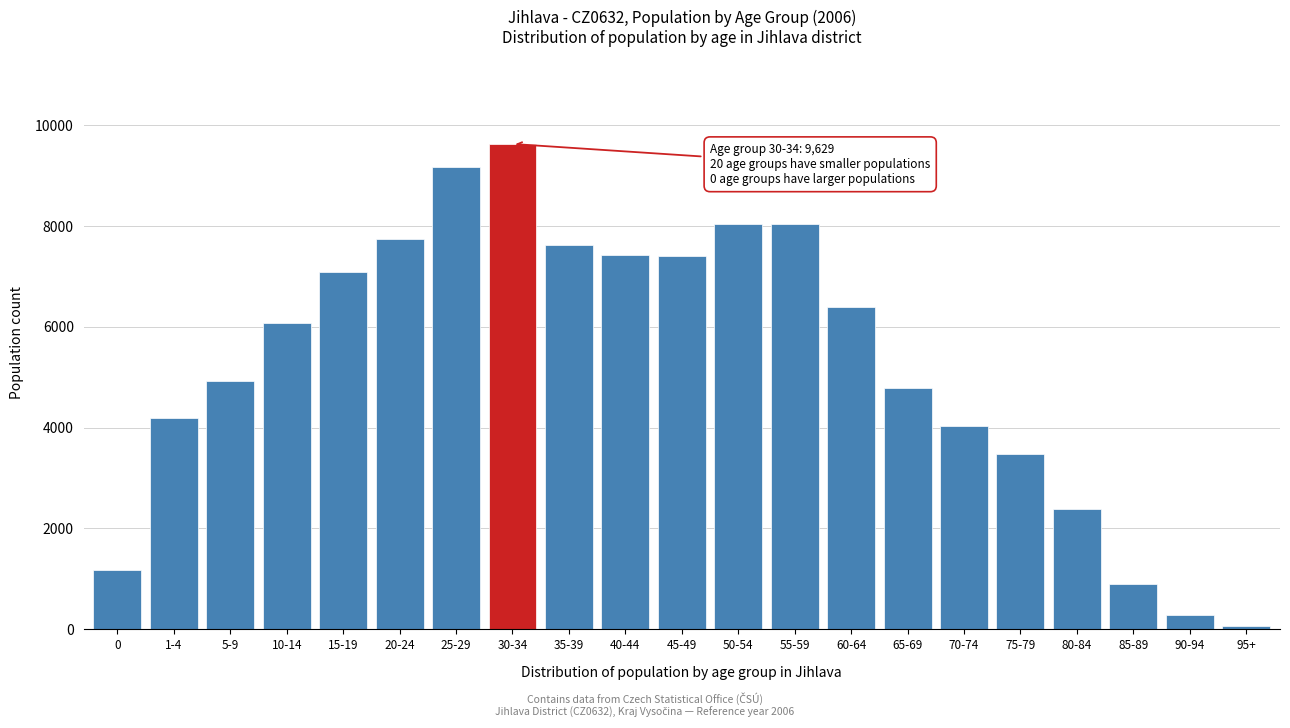

What is the greatest value displayed?

9629